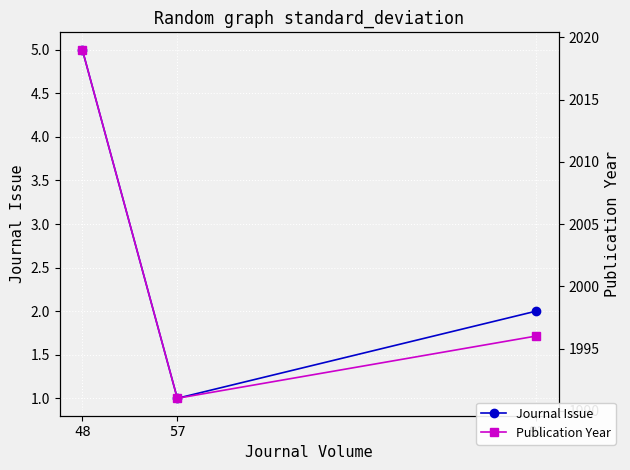

How many values in the Journal Issue series are below 2?

1